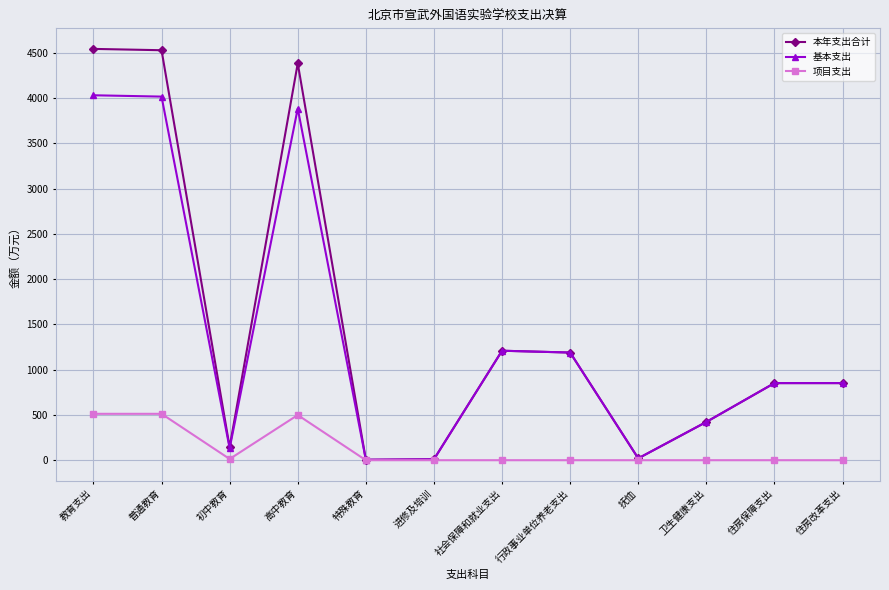

Where is the first local minimum for 项目支出?

初中教育